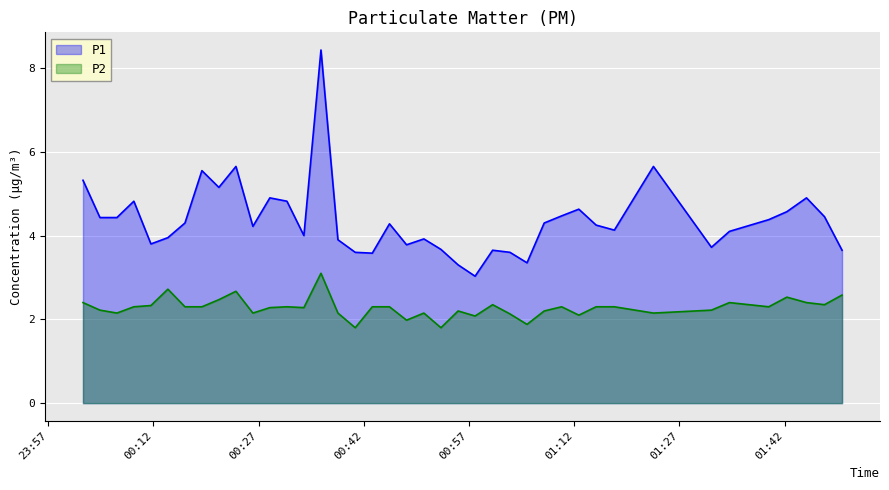

How many values in the P2 series are below 2?

4